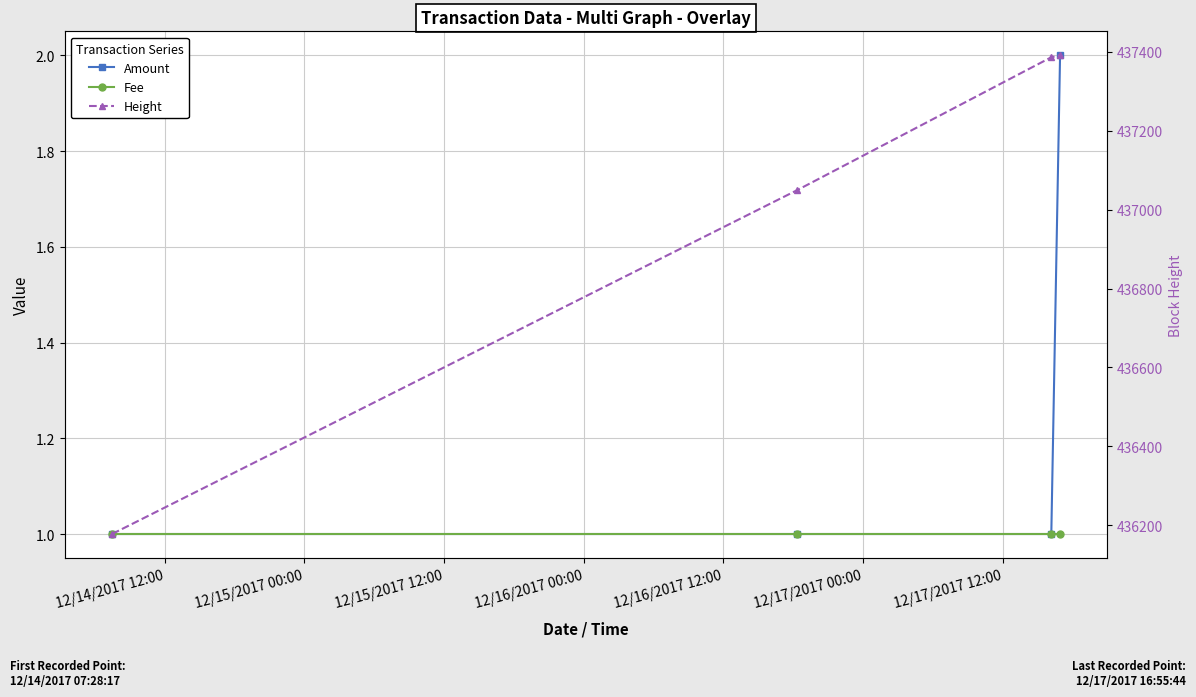

True or false: Fee and Height cross at least once.

False